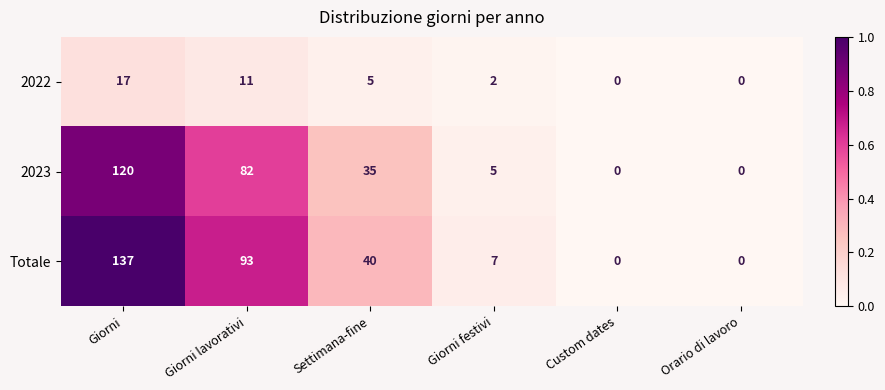

Reading left to right, transcribe all the data shown in this chart.

2022: Giorni=17	Giorni lavorativi=11	Settimana-fine=5	Giorni festivi=2	Custom dates=0	Orario di lavoro=0
2023: Giorni=120	Giorni lavorativi=82	Settimana-fine=35	Giorni festivi=5	Custom dates=0	Orario di lavoro=0
Totale: Giorni=137	Giorni lavorativi=93	Settimana-fine=40	Giorni festivi=7	Custom dates=0	Orario di lavoro=0